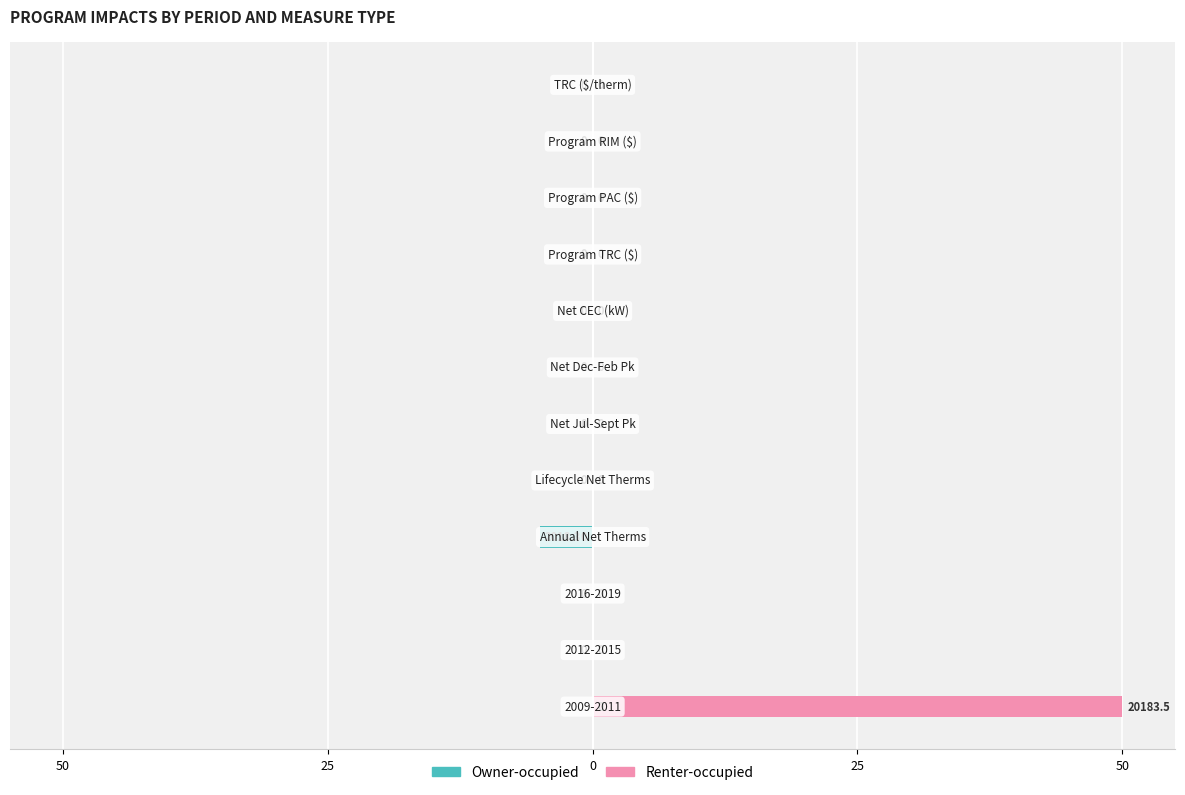

How many categories are shown in the chart?

12